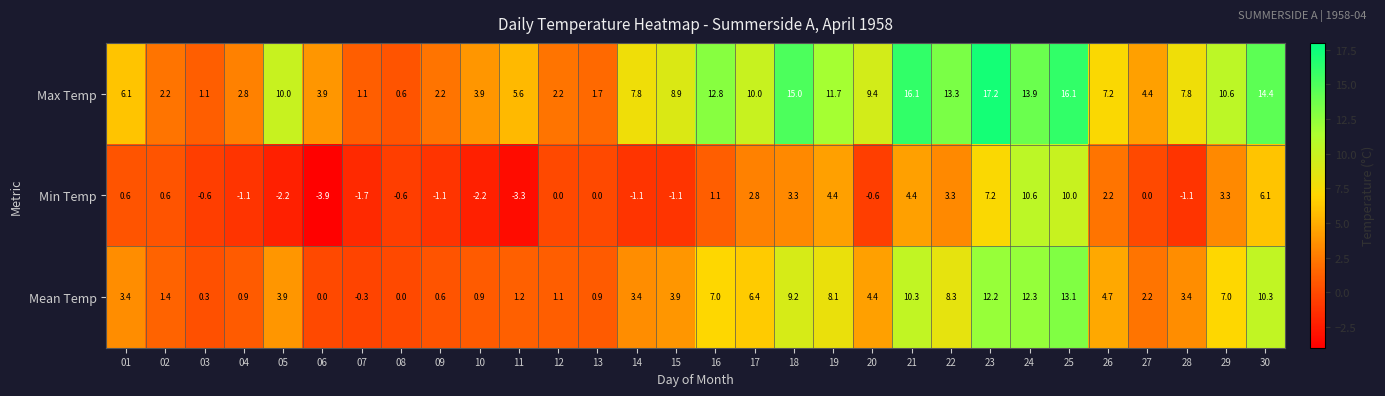

What is the difference between the second highest and minimum values in the Max Temp series?

15.5